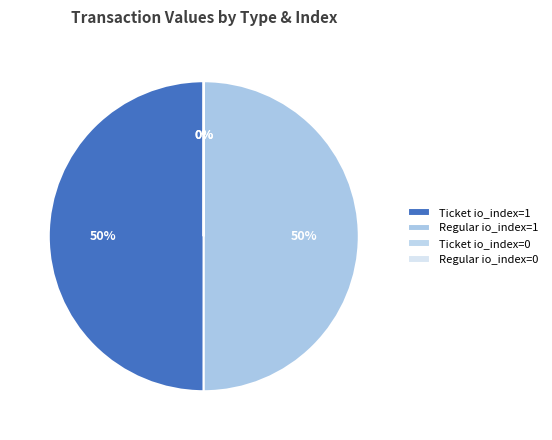

What percentage is NOT represented by Ticket io_index=1?

50.0%